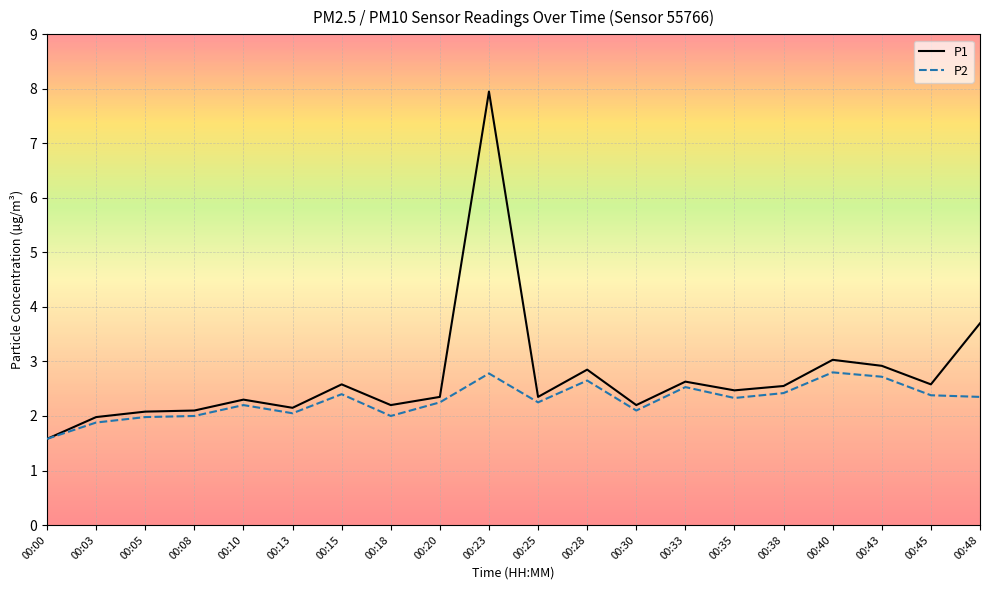

How many series are shown in this chart?

2